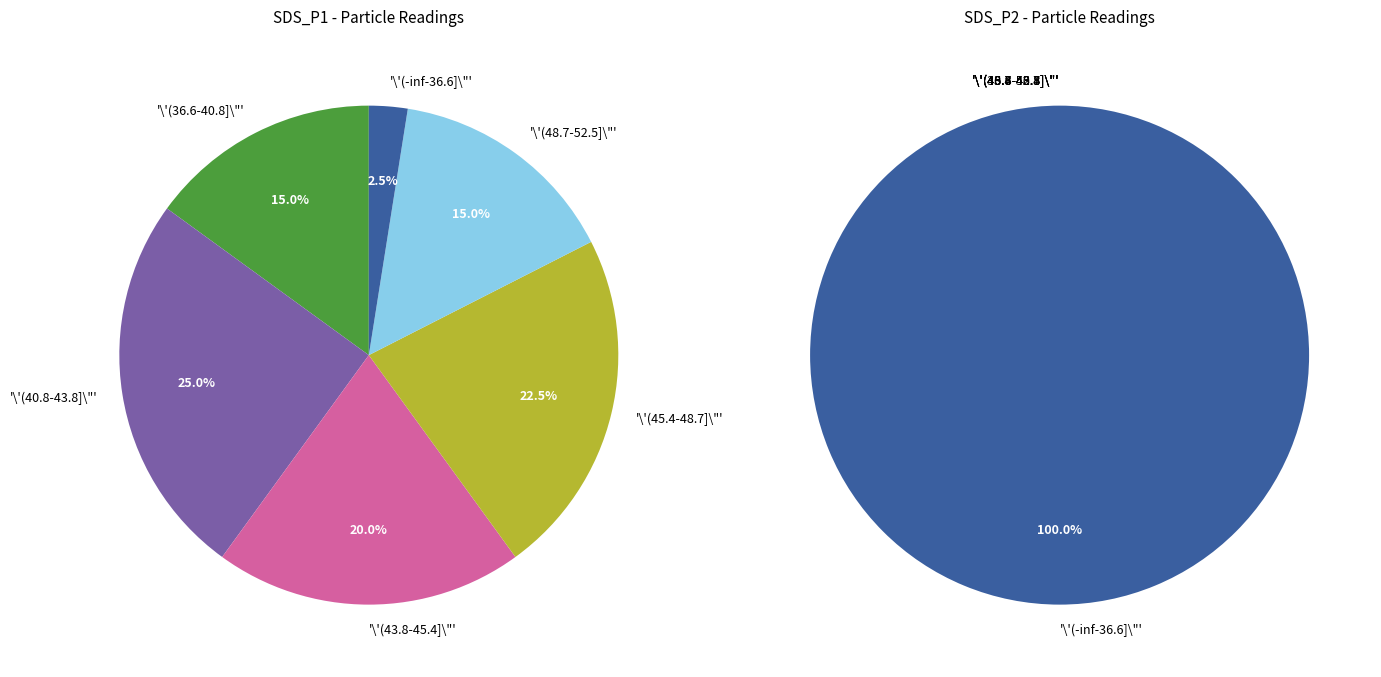

Which series has the widest spread of values?

SDS_P1